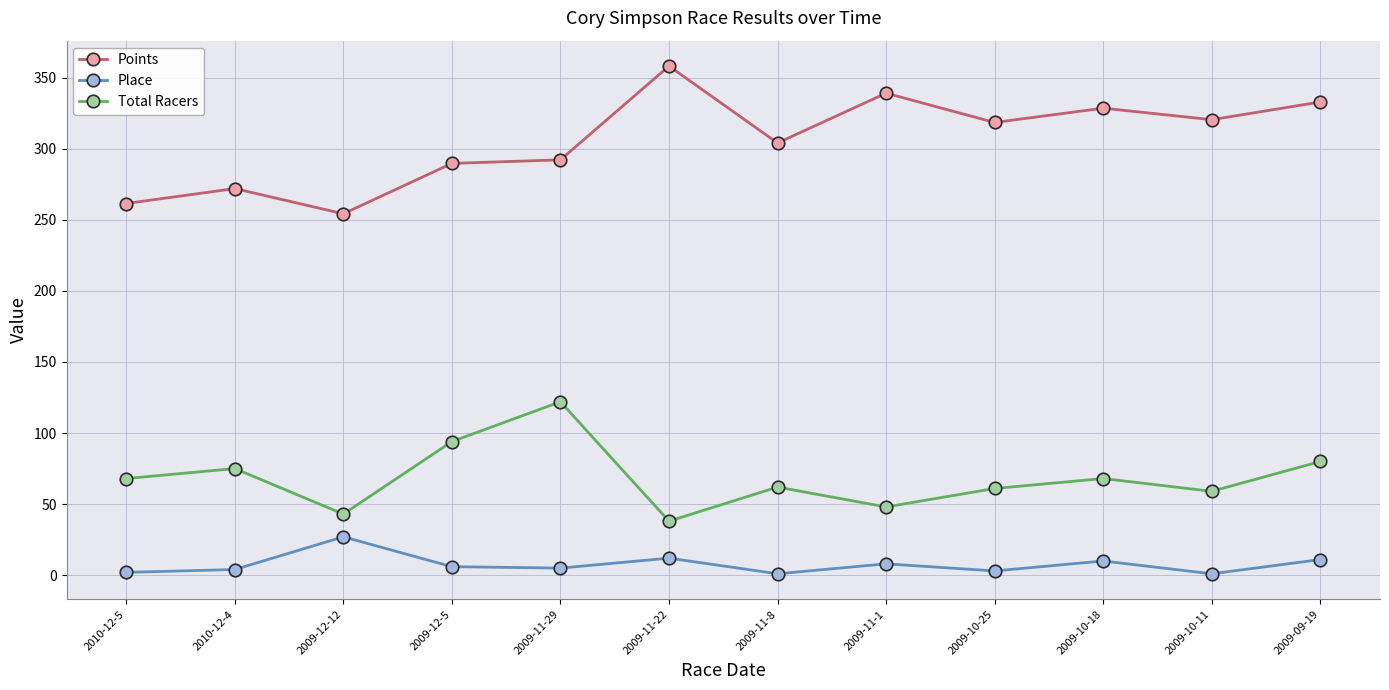

Is the value of Points at 2009-09-19 greater than the value of Total Racers at 2009-11-29?

Yes